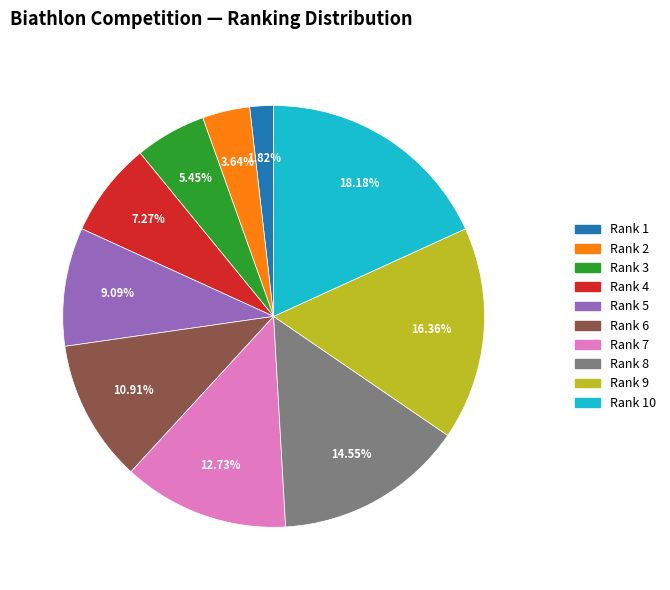

Does any single category account for the majority?

No